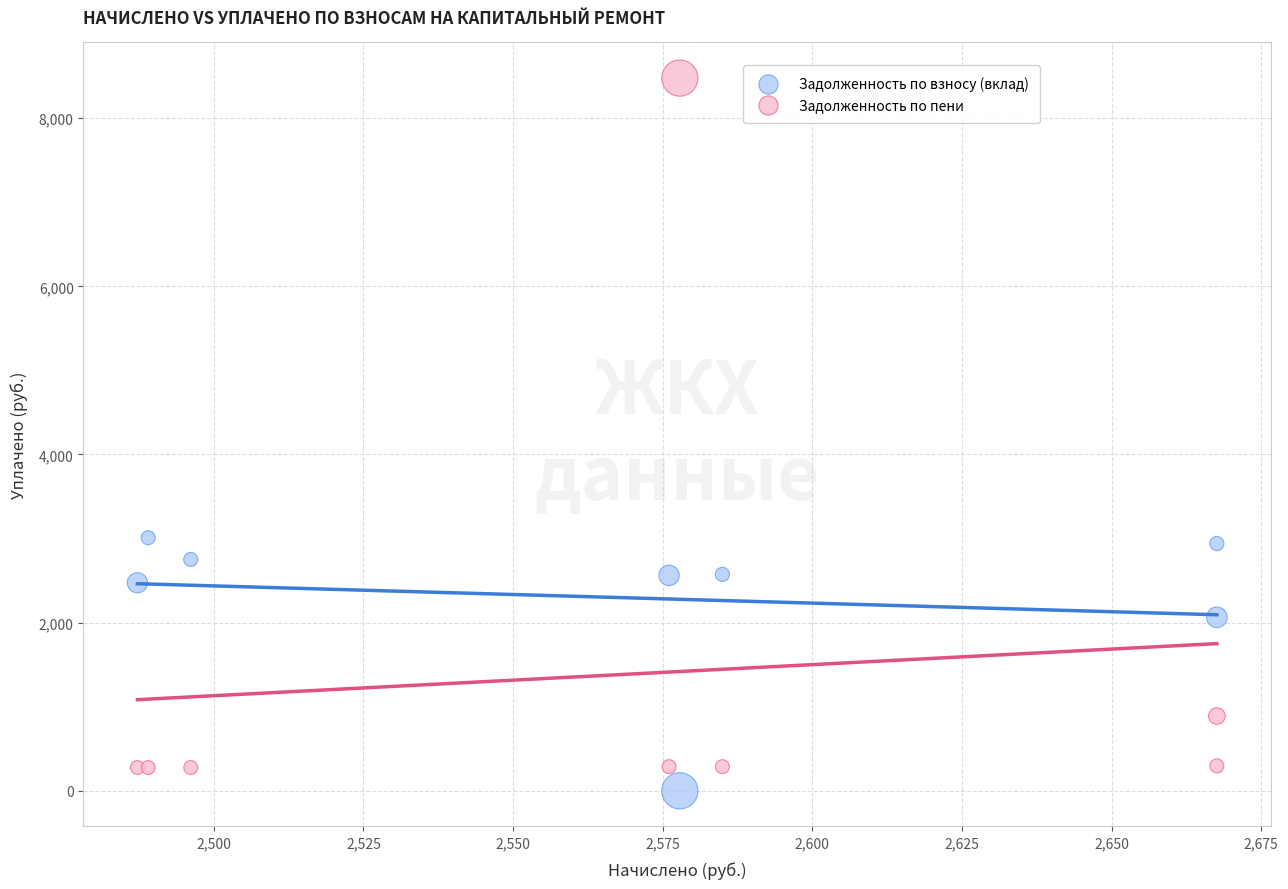

Which series has the widest spread of Y values?

Задолженность по пени